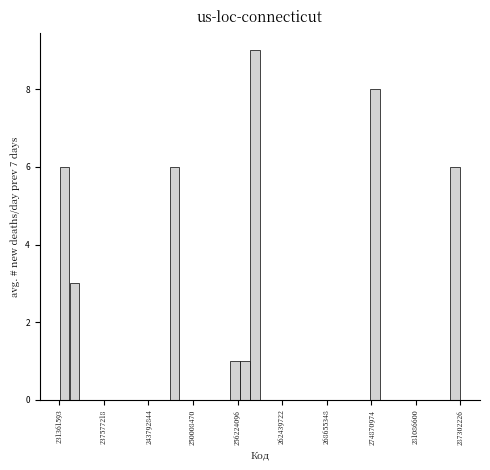

Around what value on the x-axis is the tallest bar? Give the approximate position of its centre, as read against the axis.

259000000